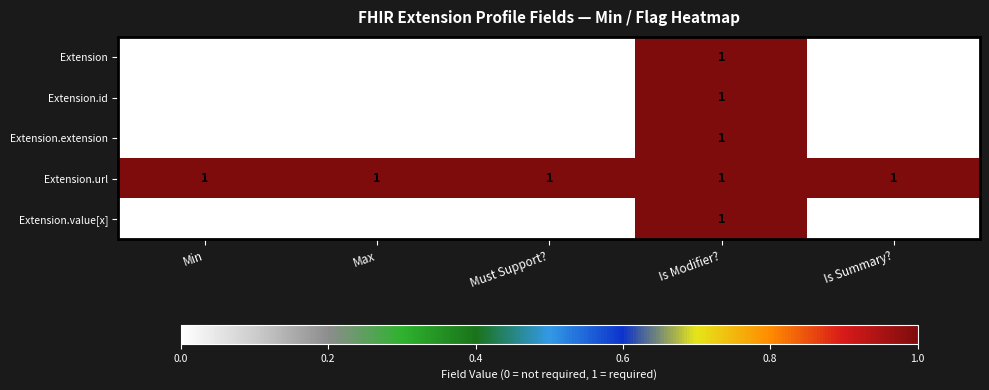

Count the Extension.value[x] values in the range 0 to 1.

5